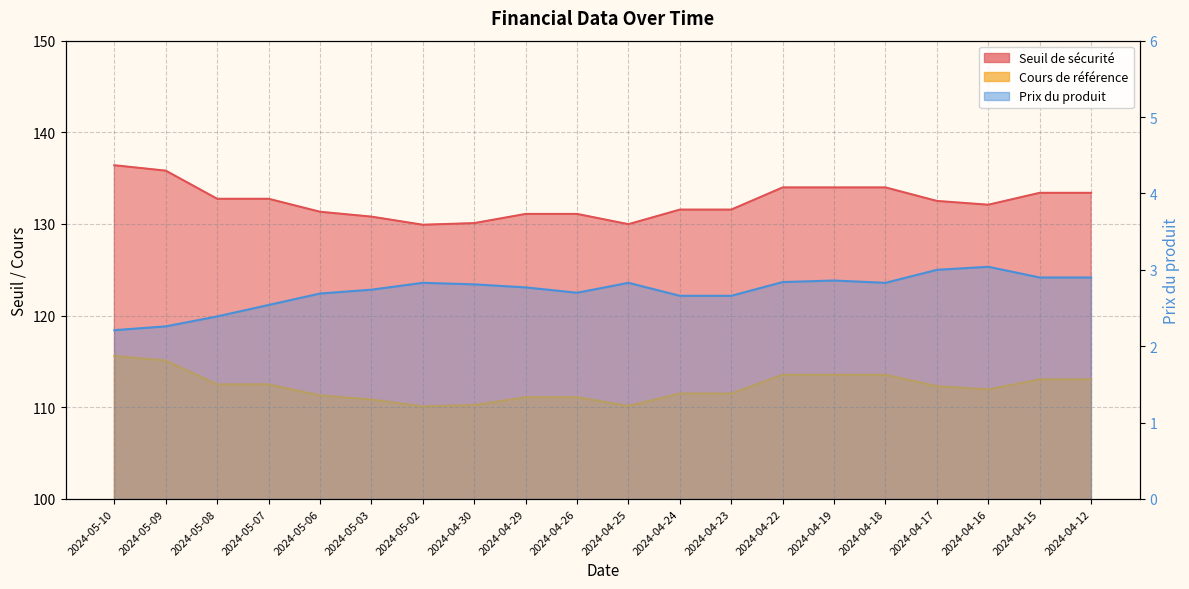

Rank the series at 2024-04-16 from highest to lowest value.

Seuil de sécurité, Cours de référence, Prix du produit